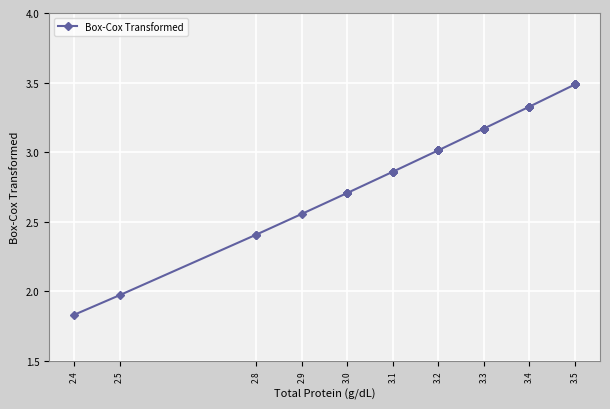

At which category does the chart reach its minimum across all series?

2.4